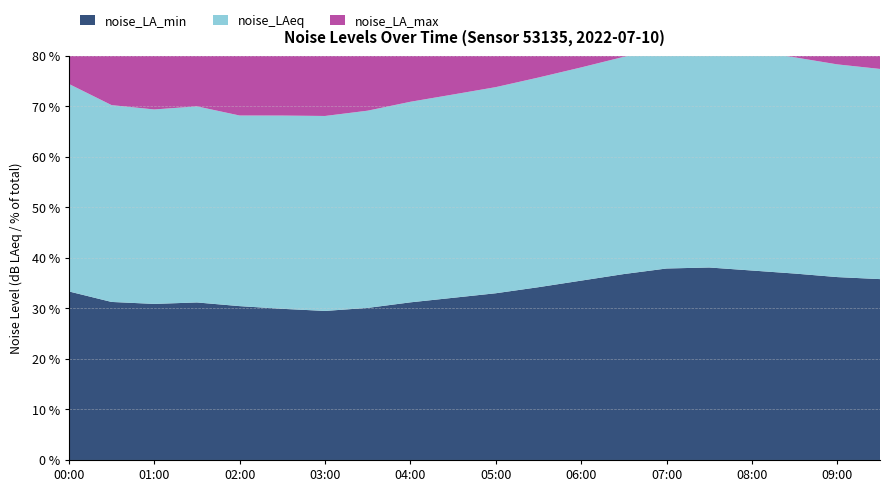

Reading right to left, transcribe all the data shown in this chart.

noise_LA_min: 35.8	36.2	36.9	37.5	38.1	37.9	36.8	35.5	34.2	33.0	32.1	31.2	30.1	29.5	29.9	30.4	31.2	30.9	31.3	33.4
noise_LAeq: 41.6	42.1	42.8	43.5	44.2	43.8	43.0	42.2	41.5	40.8	40.2	39.7	39.0	38.6	38.2	37.7	38.8	38.5	39.0	41.1
noise_LA_max: 45.2	48.6	52.1	57.3	61.0	58.4	53.2	47.8	50.3	55.0	62.2	49.7	43.5	43.1	48.5	65.7	57.4	46.7	54.6	61.7